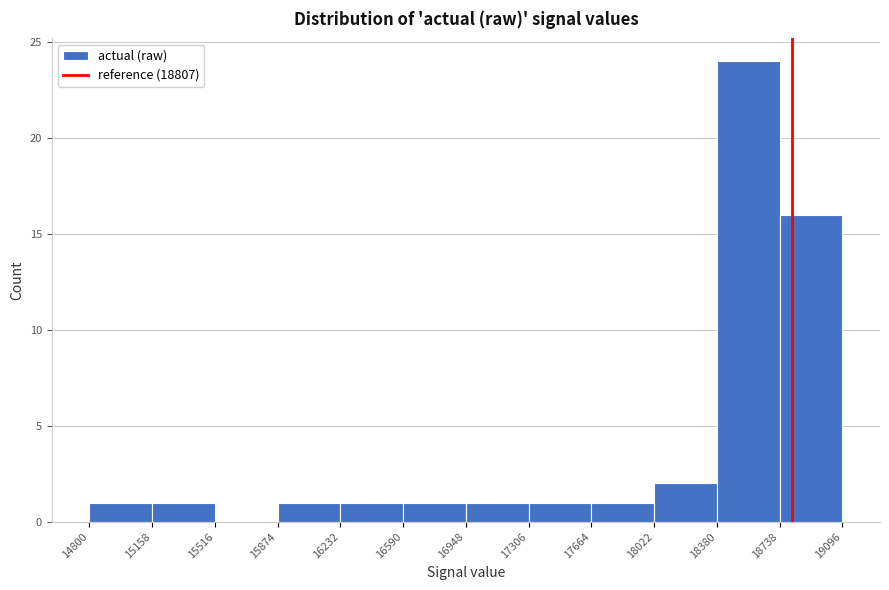

Reading left to right, list every bar in this chart as the range it spans on the x-axis followed by its height. The values are not printed on the chart, so give them approximately, as read against the axis.

14800 to 15158: 1
15158 to 15516: 1
15516 to 15874: 0
15874 to 16232: 1
16232 to 16590: 1
16590 to 16948: 1
16948 to 17306: 1
17306 to 17664: 1
17664 to 18022: 1
18022 to 18380: 2
18380 to 18738: 24
18738 to 19096: 16